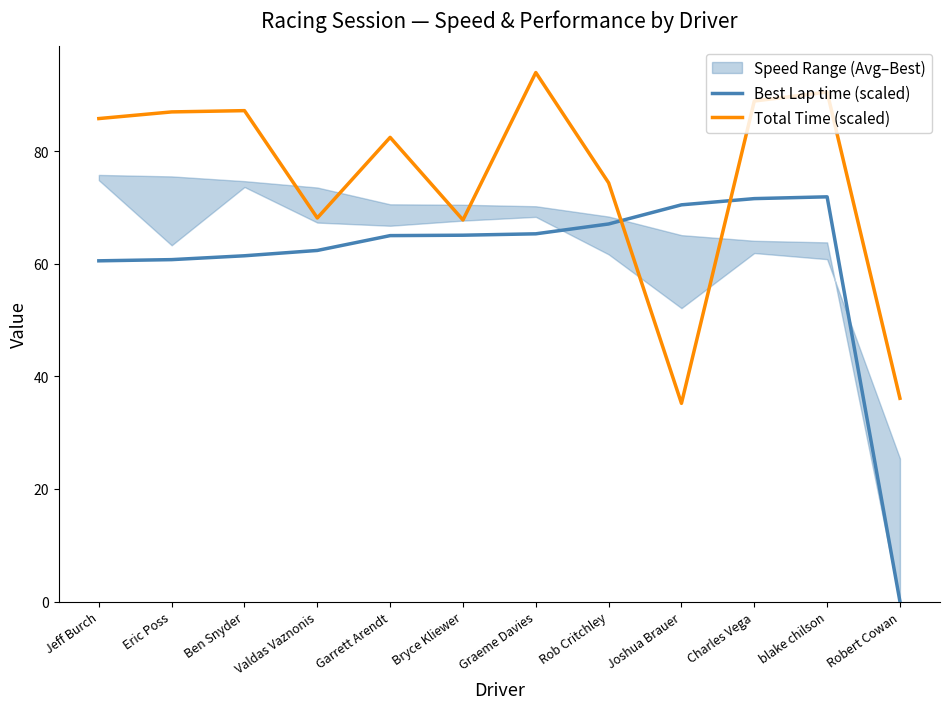

Is it true that Total Time (scaled) equals 90.5 at blake chilson?

True